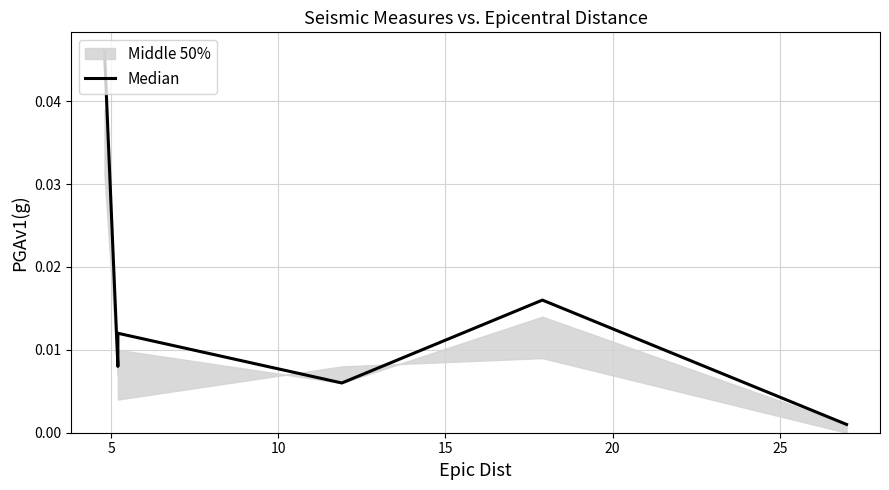

Where is the first local minimum?

5